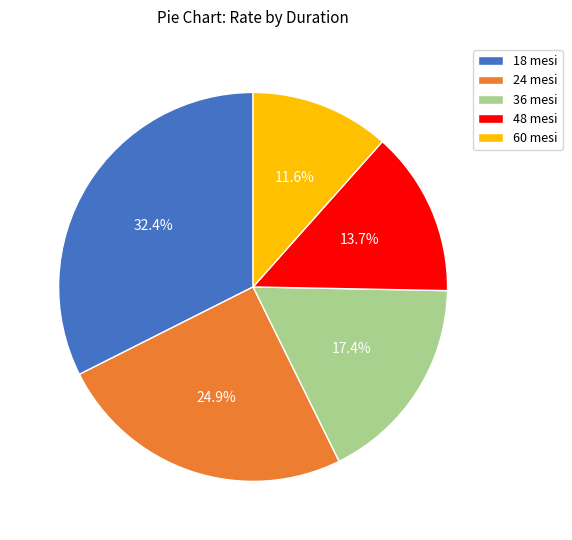

To the nearest percent, what is the difference between the 60 mesi and 18 mesi slice percentages?

21%